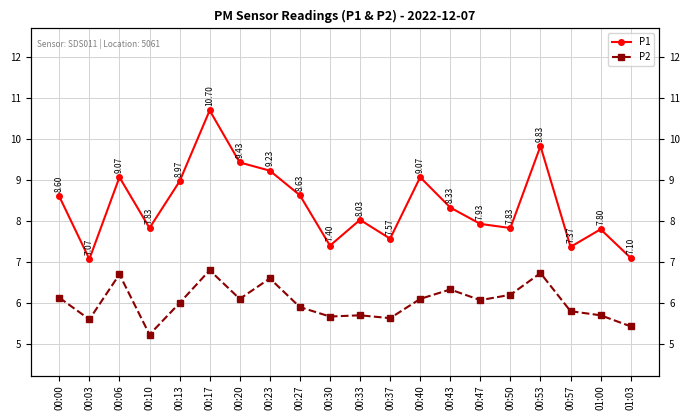

Which series has the largest range (max minus min)?

P1